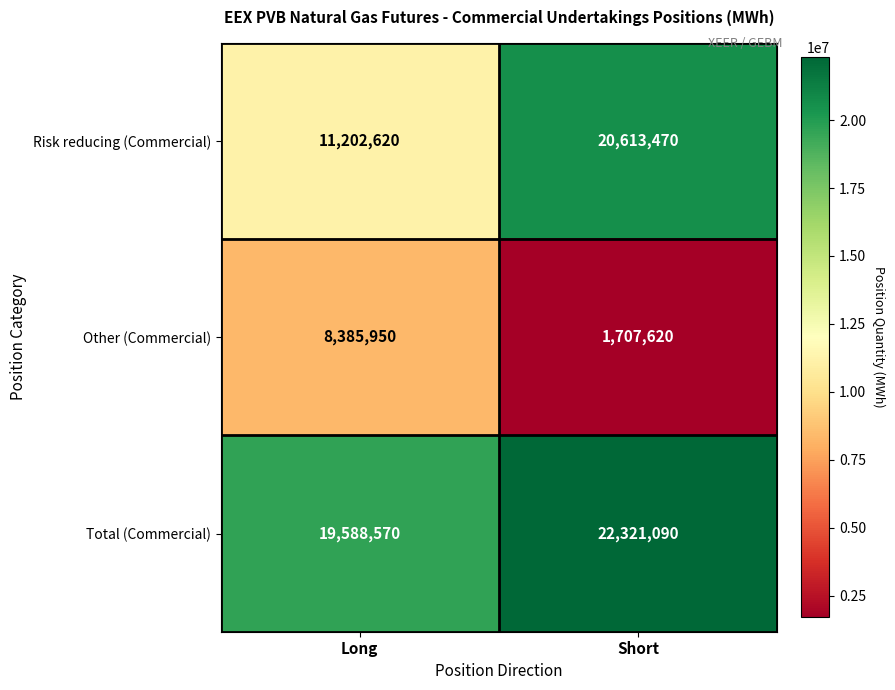

Is it true that Total (Commercial) equals 4353956 at Long?

False